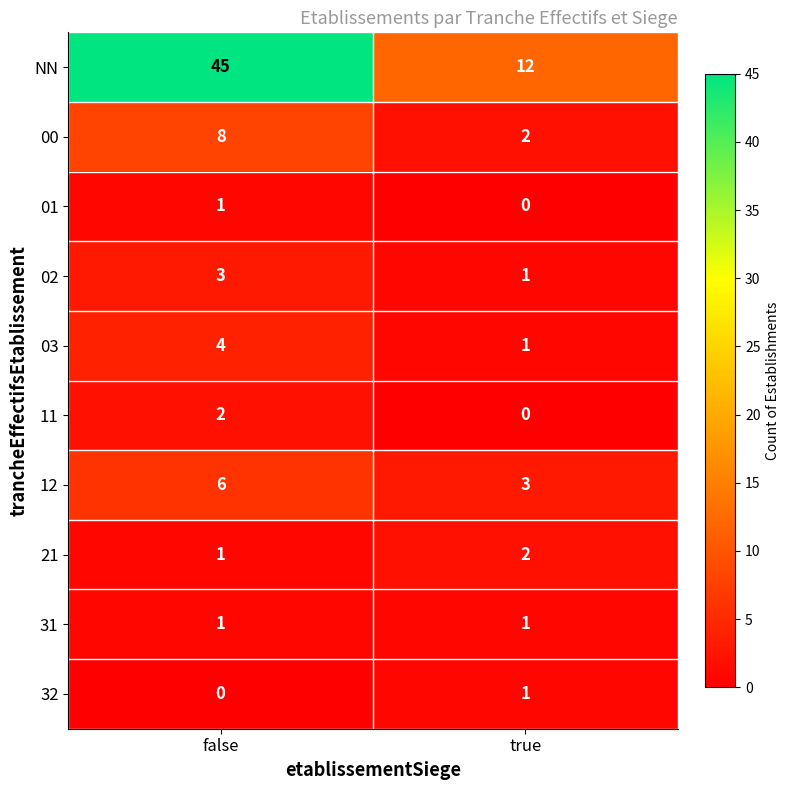

Between false and true, which series saw the biggest shift?

NN